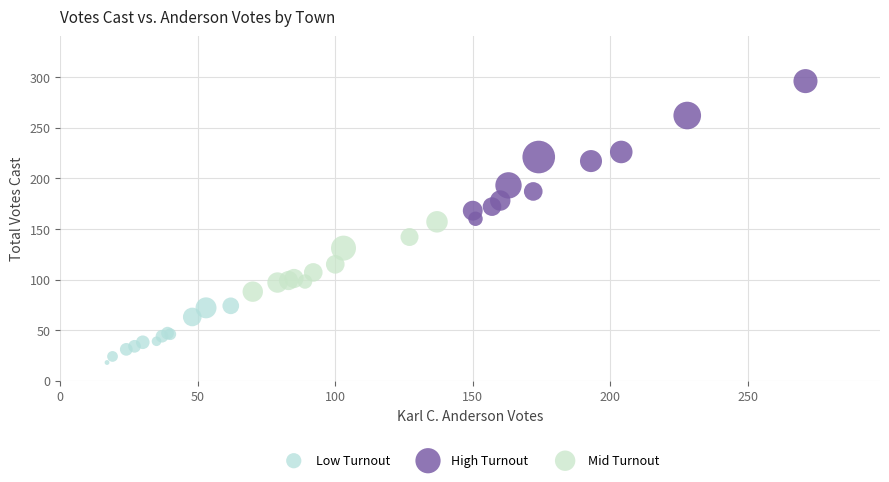

Which series contains the lowest Y value?

Low Turnout